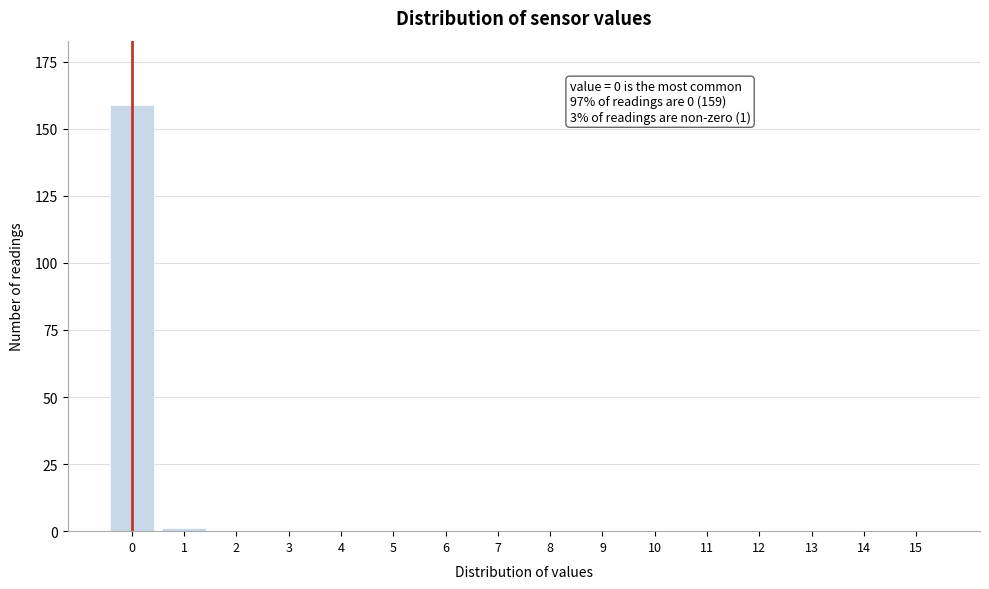

Reading left to right, what are all the values shown in this chart?

0=159	1=1	2=0	3=0	4=0	5=0	6=0	7=0	8=0	9=0	10=0	11=0	12=0	13=0	14=0	15=0